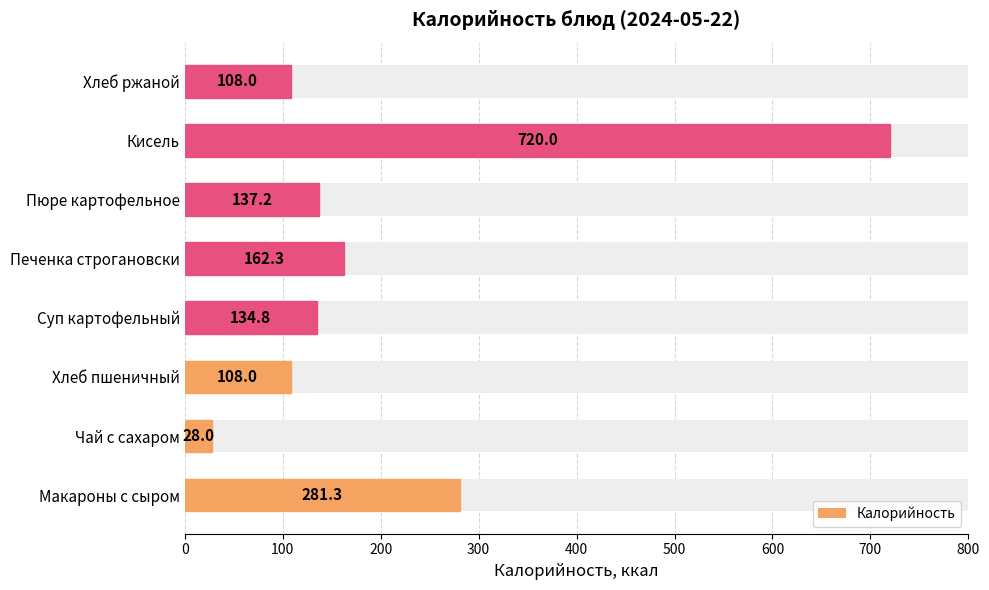

How many bars are there in total?

8